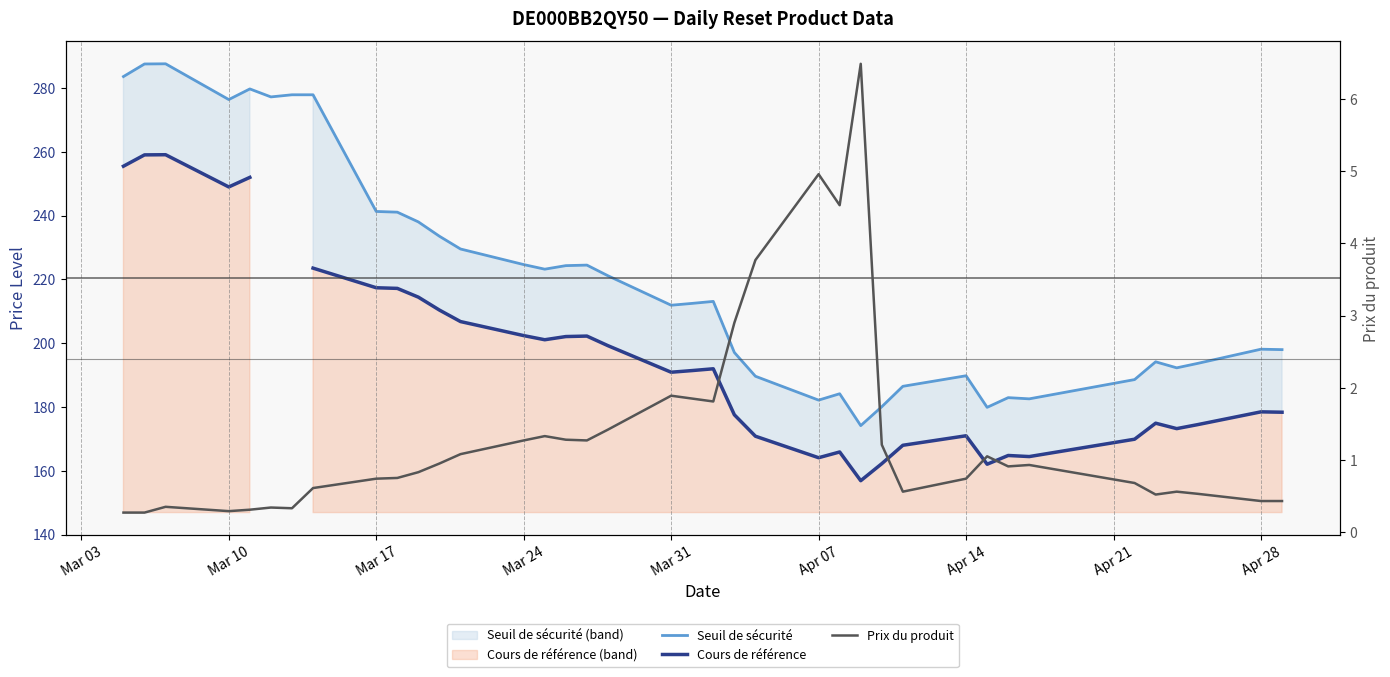

True or false: Prix du produit and Seuil de sécurité cross at least once.

False